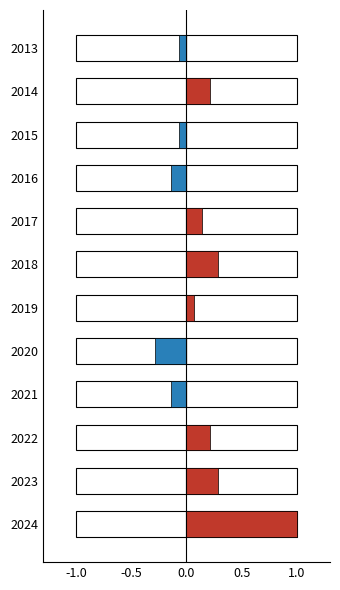

At how many categories does at least one series exceed 0?

7